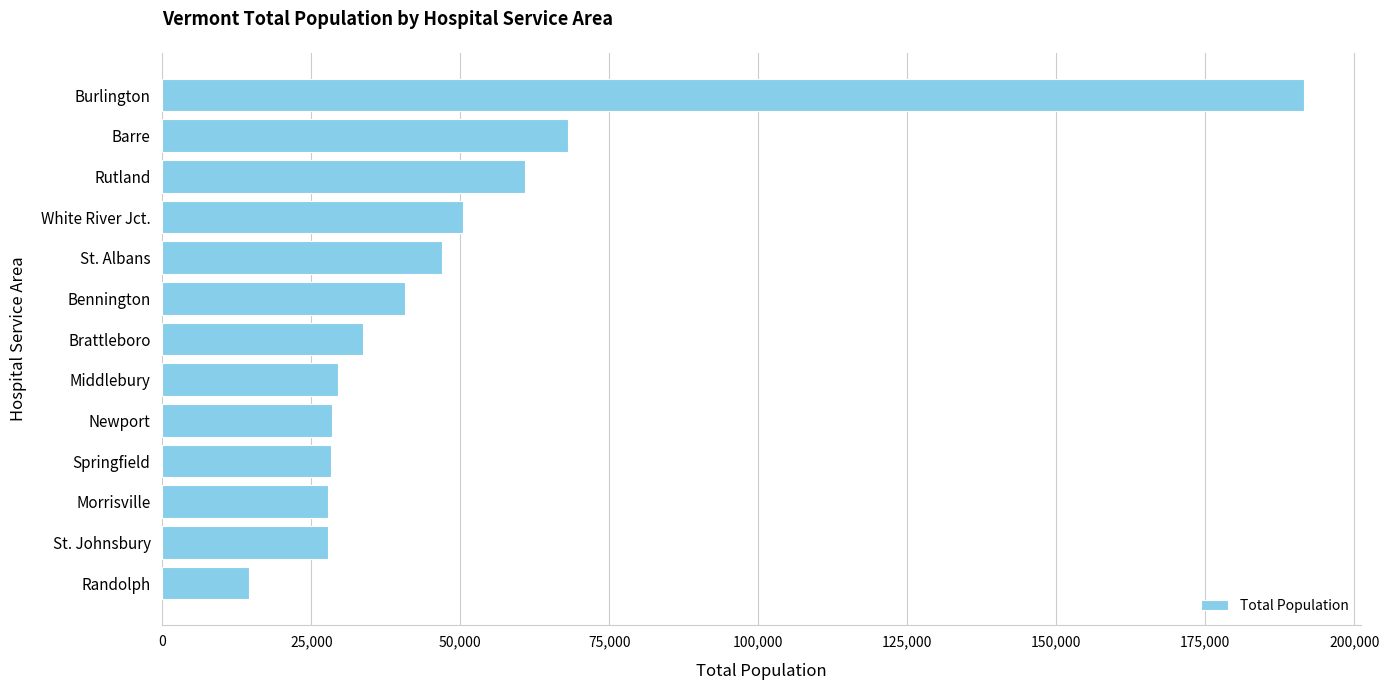

How many values are below 33613?

6